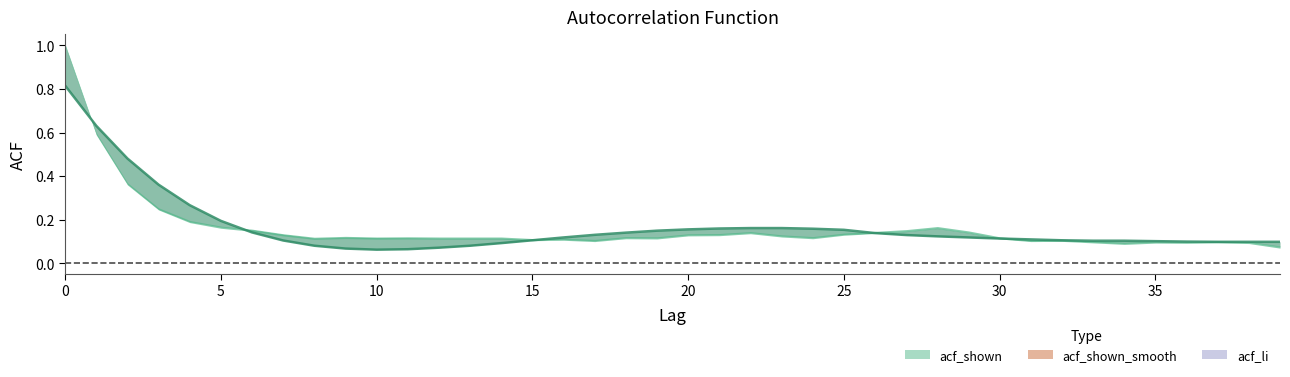

What is the highest value of the acf_li series?

1.0